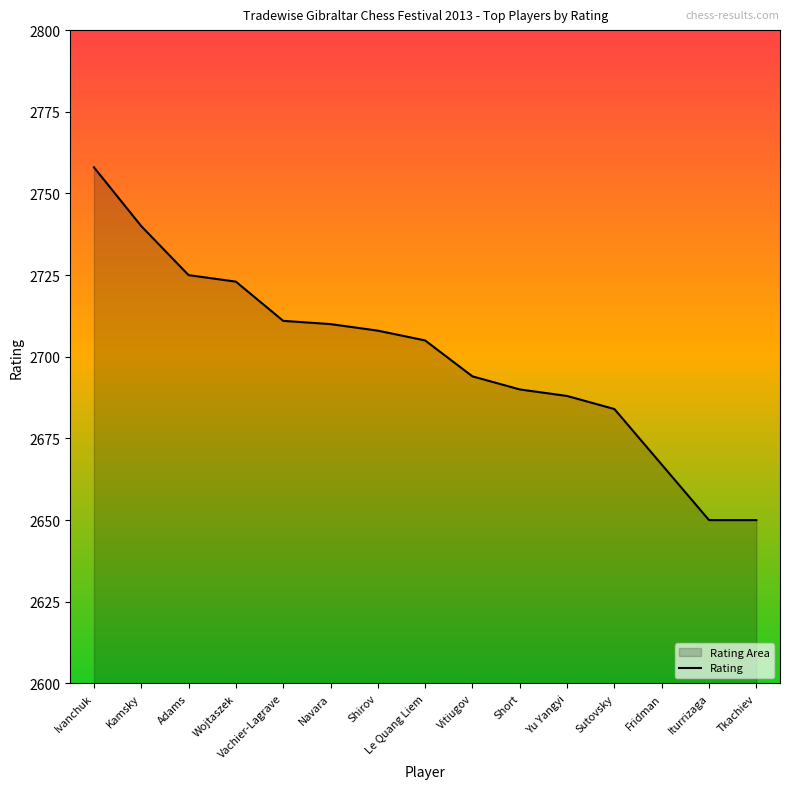

Which has a higher value, Adams or Yu Yangyi?

Adams